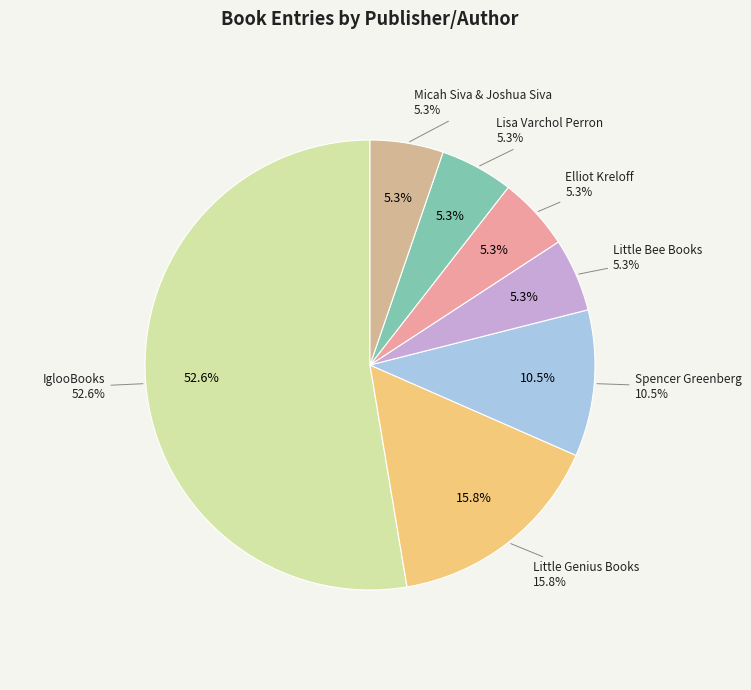

True or false: Little Genius Books accounts for 25% of the total.

False